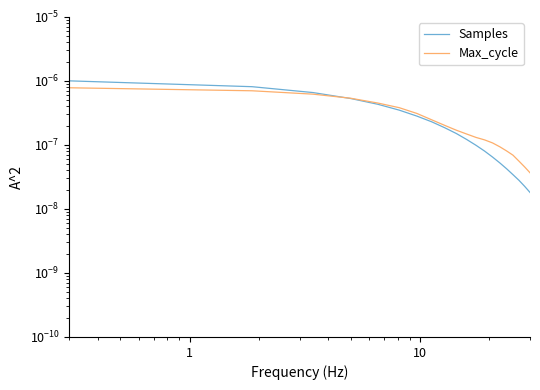

Is the value of Samples at 5 greater than the value of Max_cycle at 18?

Yes